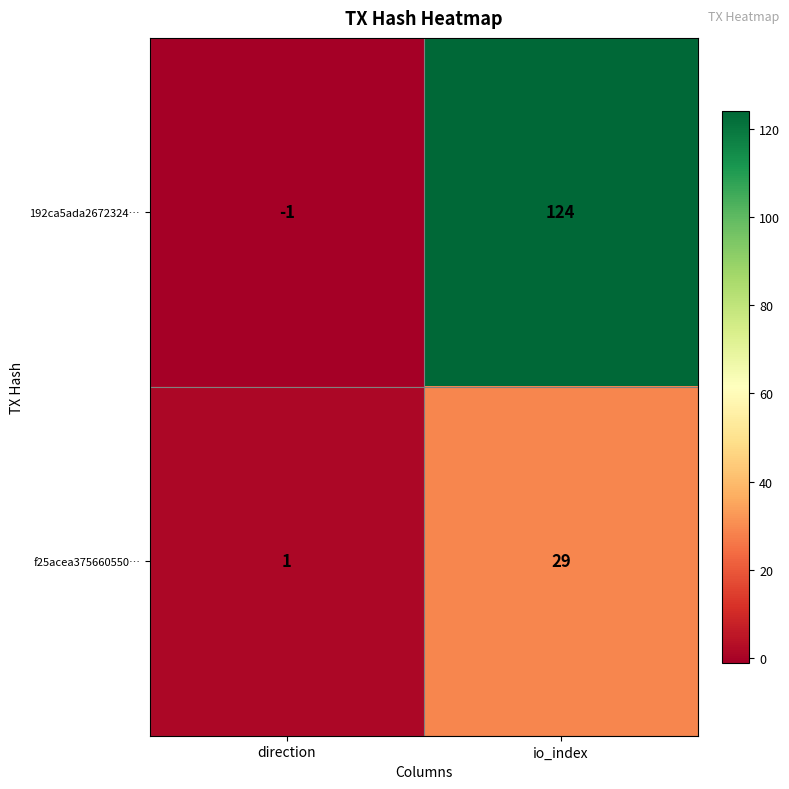

Reading right to left, what are all the values shown in this chart?

192ca5ada2672324…: io_index=124	direction=-1
f25acea375660550…: io_index=29	direction=1